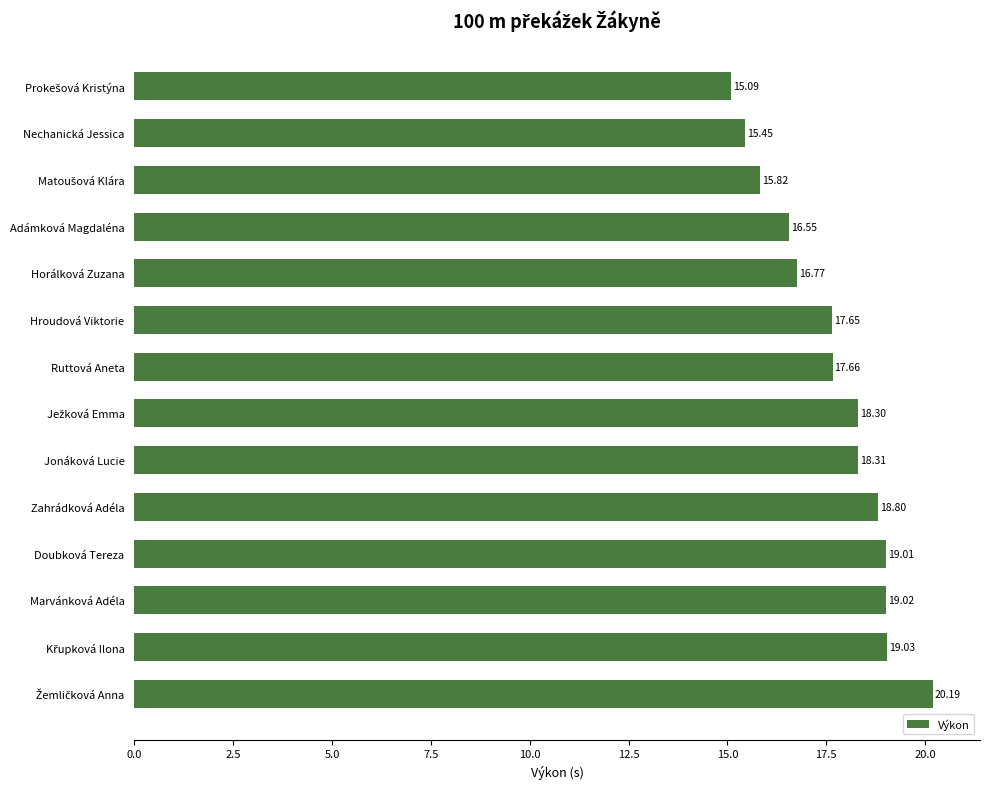

What is the difference between the maximum and second lowest values?

4.7